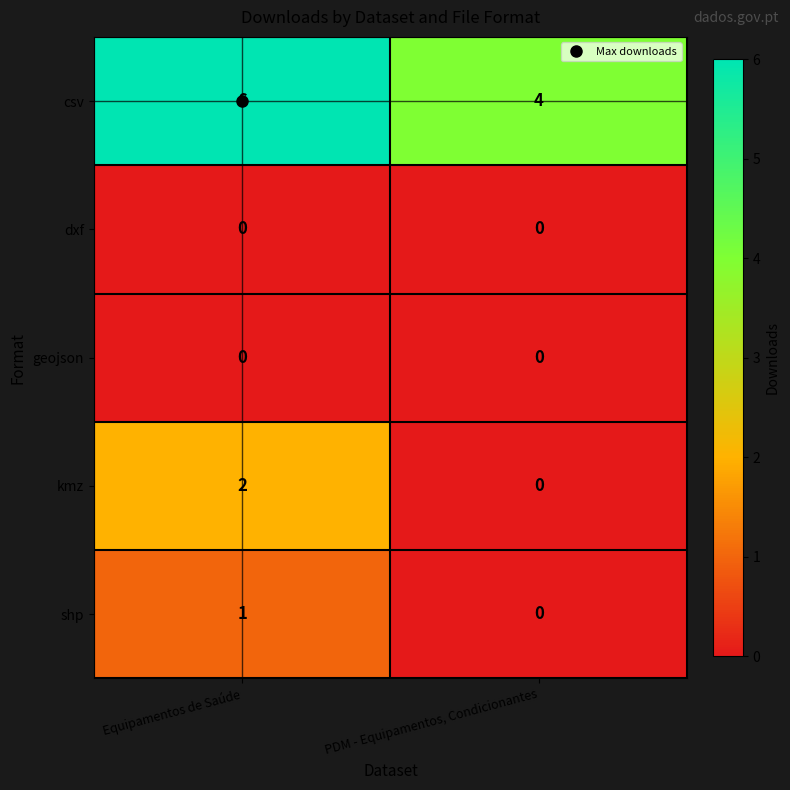

Is it true that kmz equals 1 at PDM - Equipamentos, Condicionantes?

False